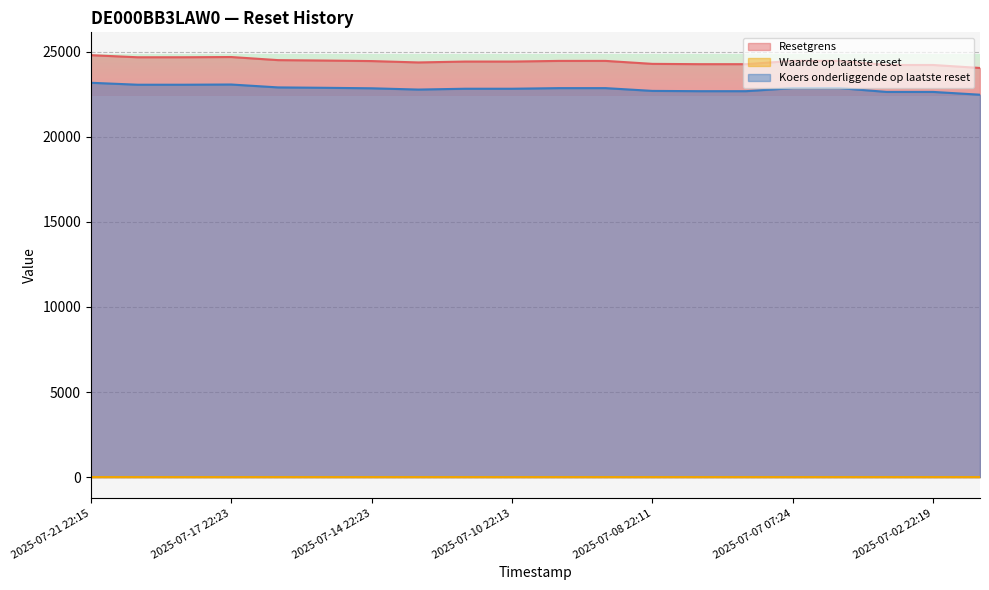

True or false: Koers onderliggende op laatste reset has a value of 9960.6 at 2025-07-15 22:15.

False